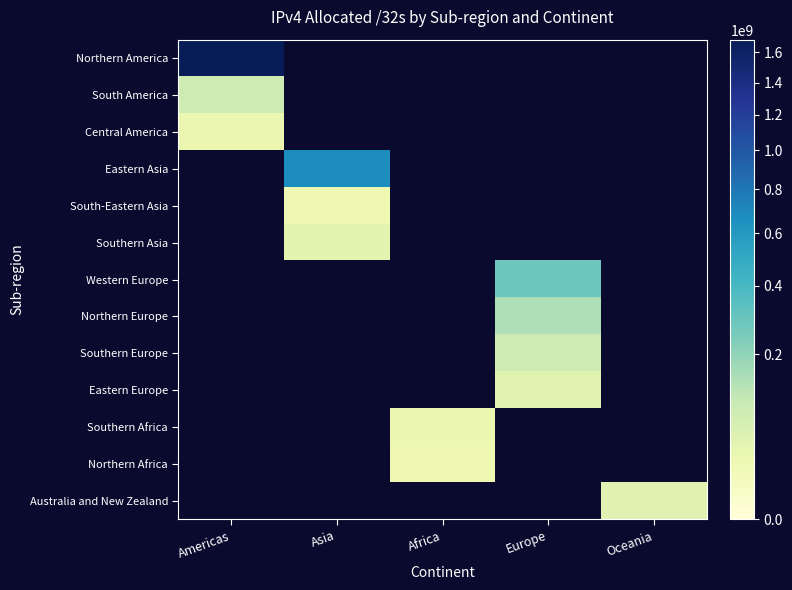

The value of Northern Africa at Africa is 41190671.8. True or false?

False